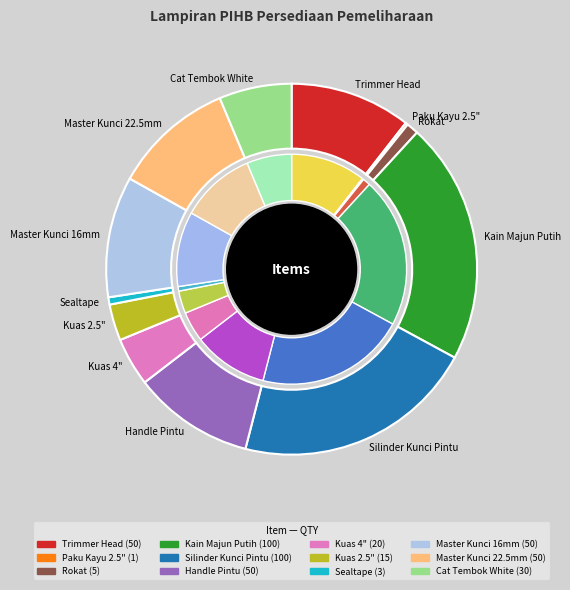

Combined, do Master Kunci 16mm and Cat Tembok White account for over 50%?

No